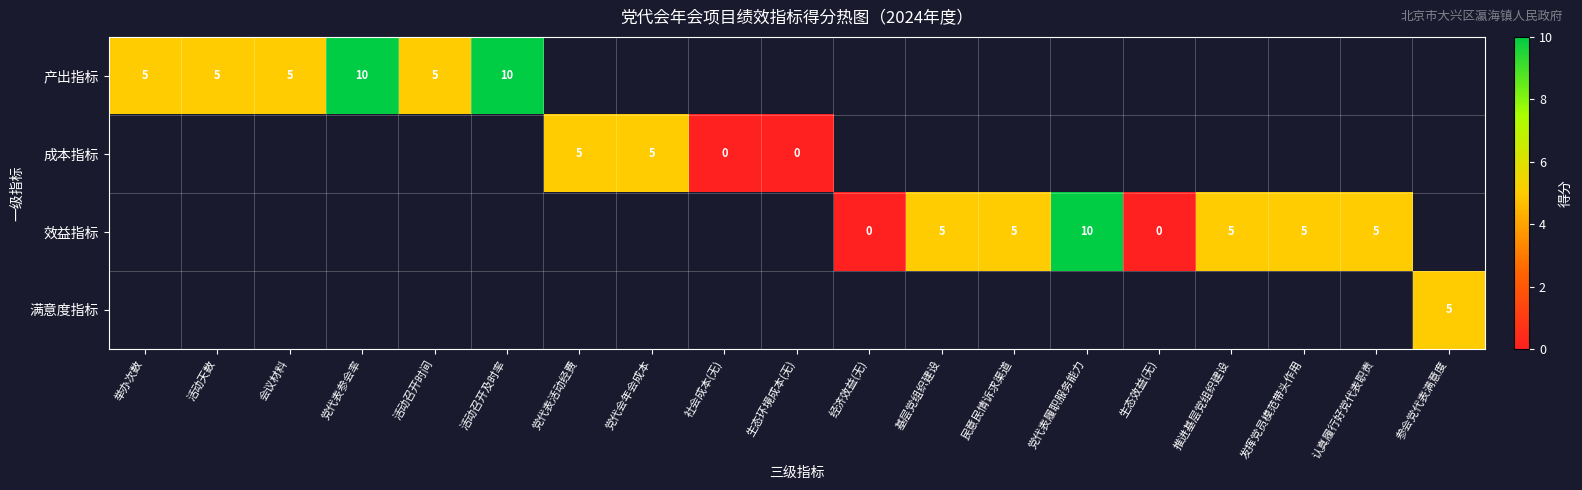

True or false: 效益指标 has a value of 7 at 民意民情诉求渠道.

False